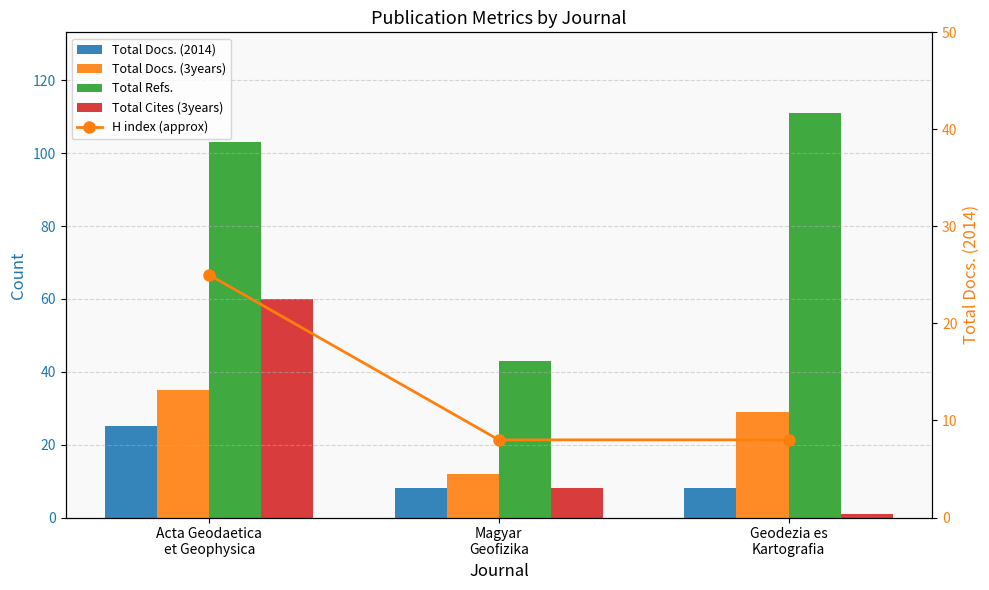

What is the total value across all series at Magyar
Geofizika?

79